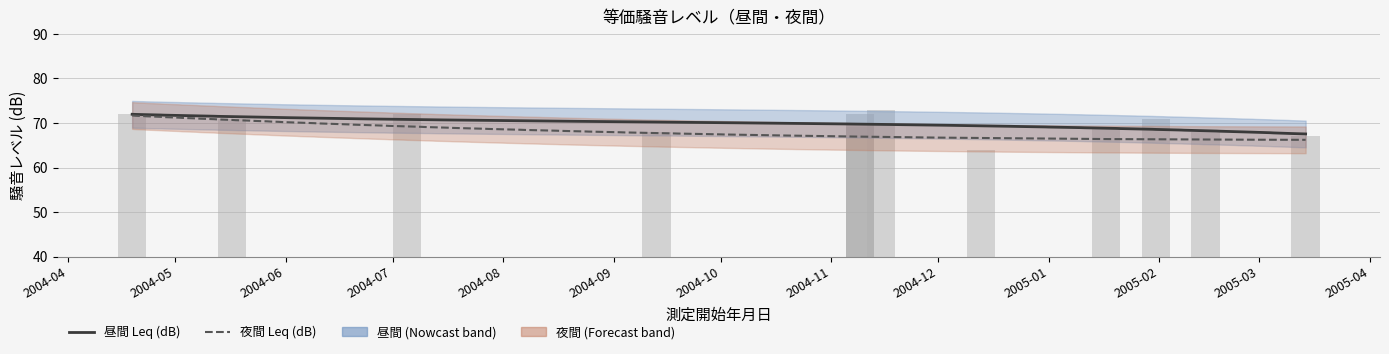

Rank the series at 84 from lowest to highest value.

夜間 Leq (dB), 昼間 Leq (dB)